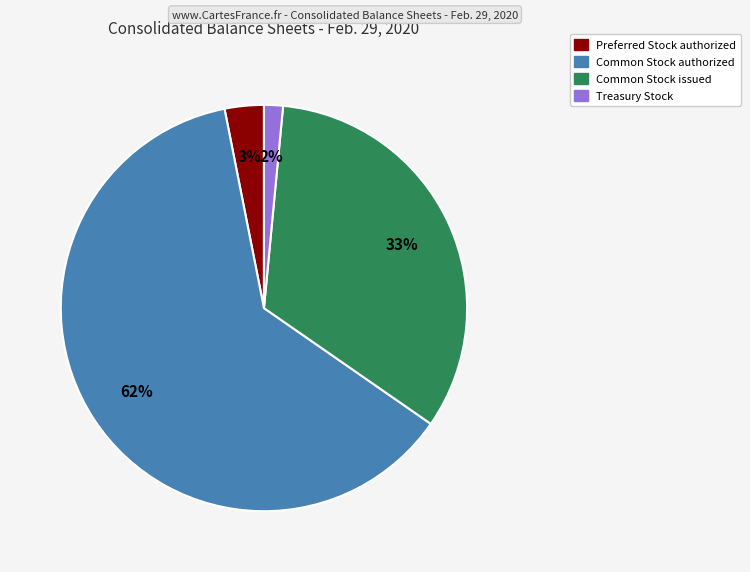

Does any single category account for the majority?

Yes